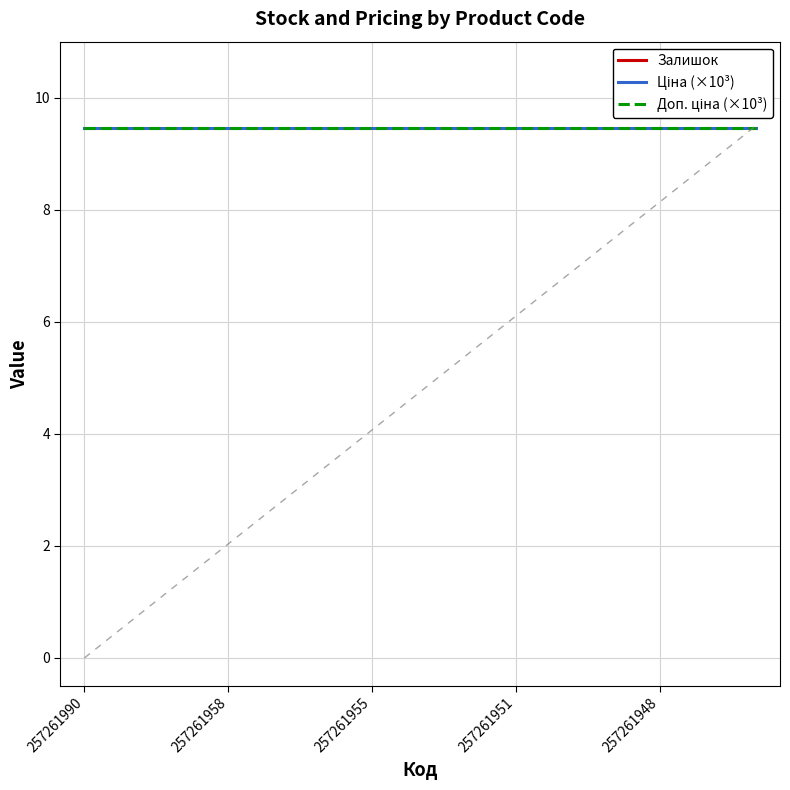

Which has a higher value, 257261955 or 257261990?

257261990